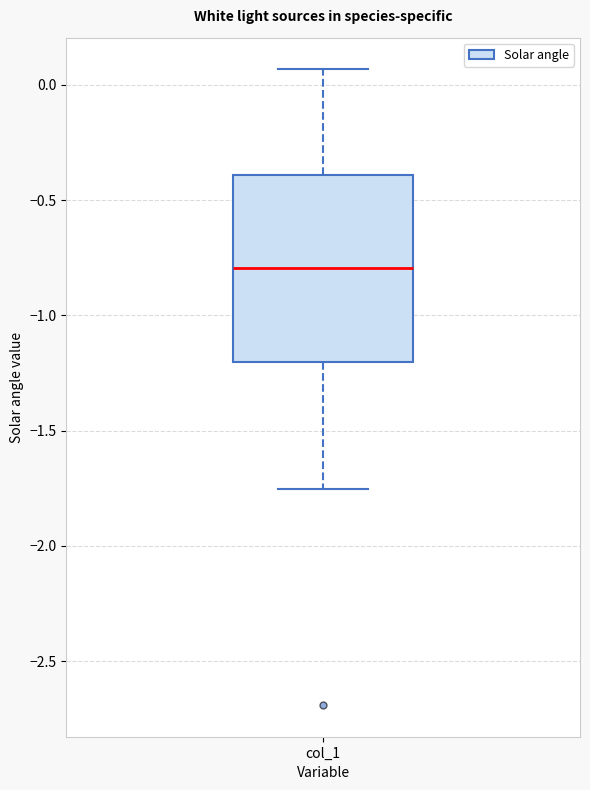

Transcribe this box plot: give where the median line is, the range the box spans, and where the two whiskers end, as read against the y-axis. The values are not printed on the chart, so give them approximately, as read against the axis.

median -0.80, box -1.20 to -0.40, whiskers -1.75 to 0.05